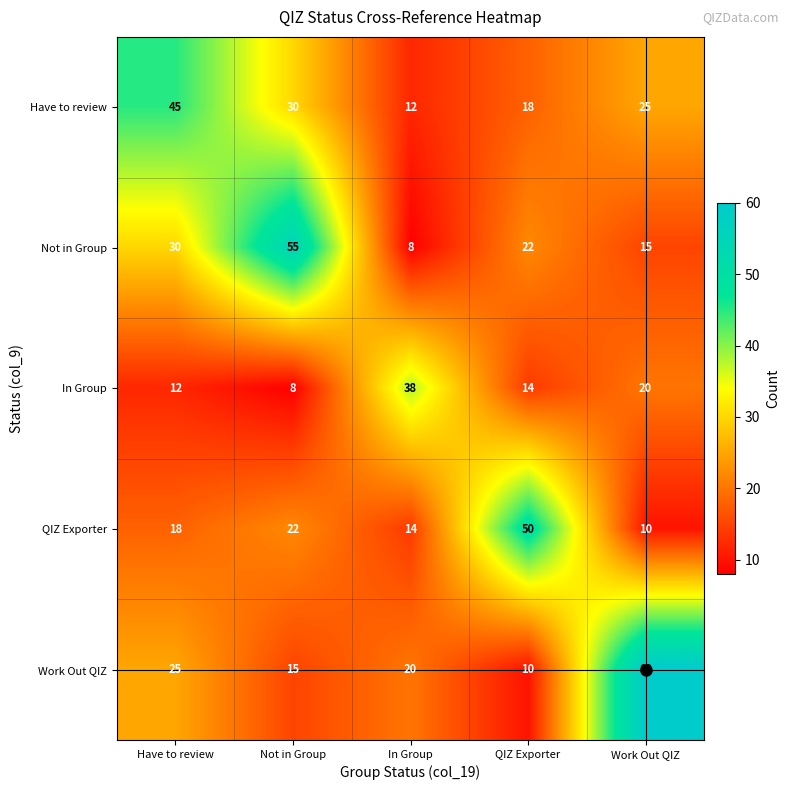

What is the difference between the maximum and second lowest values in the Work Out QIZ series?

45